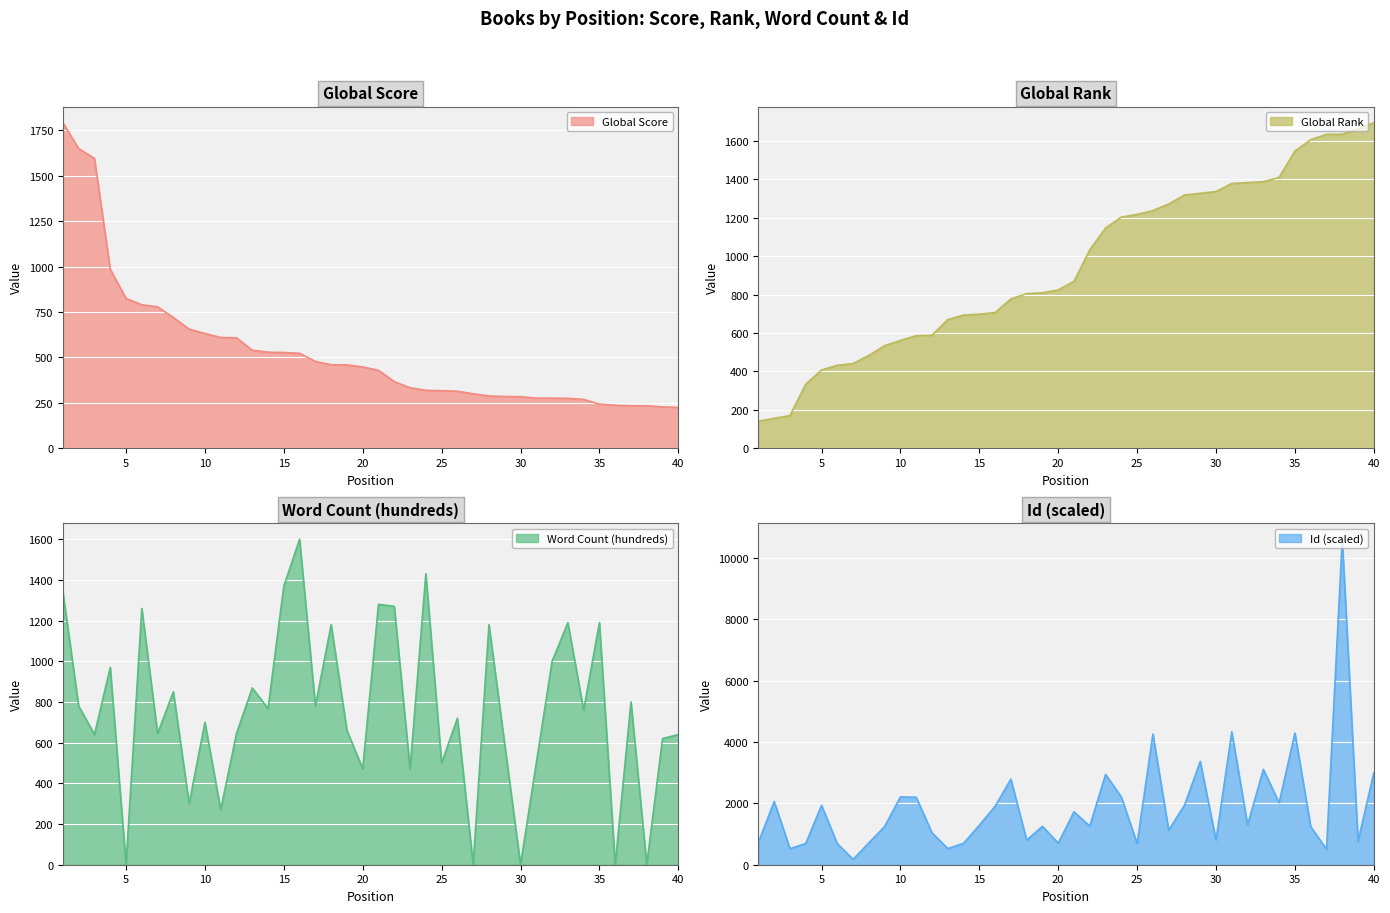

What are all the series names shown in the legend?

Global Score, Global Rank, Word Count (hundreds), Id (scaled)